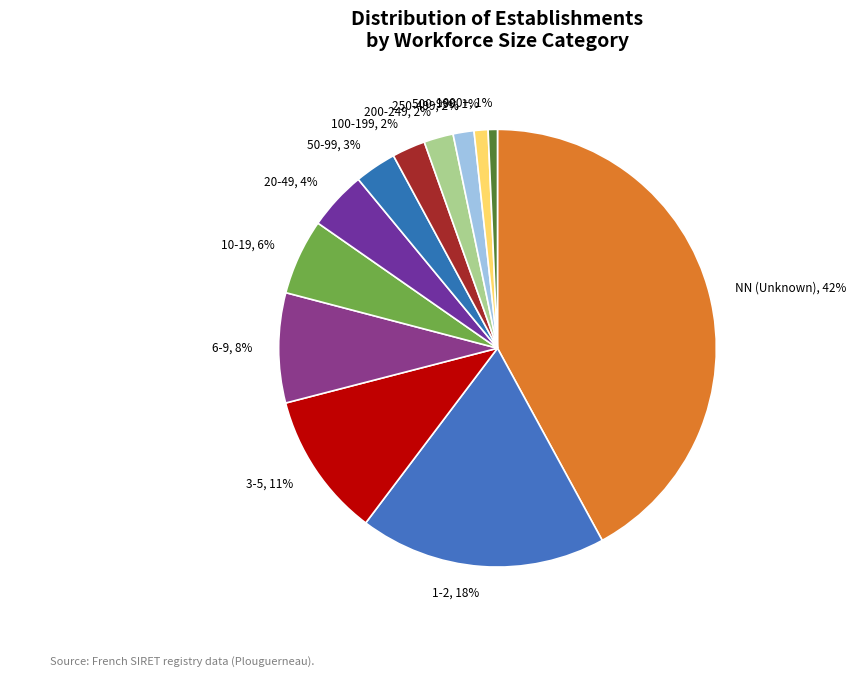

The 6-9, 8% slice represents 8% of the pie. True or false?

True